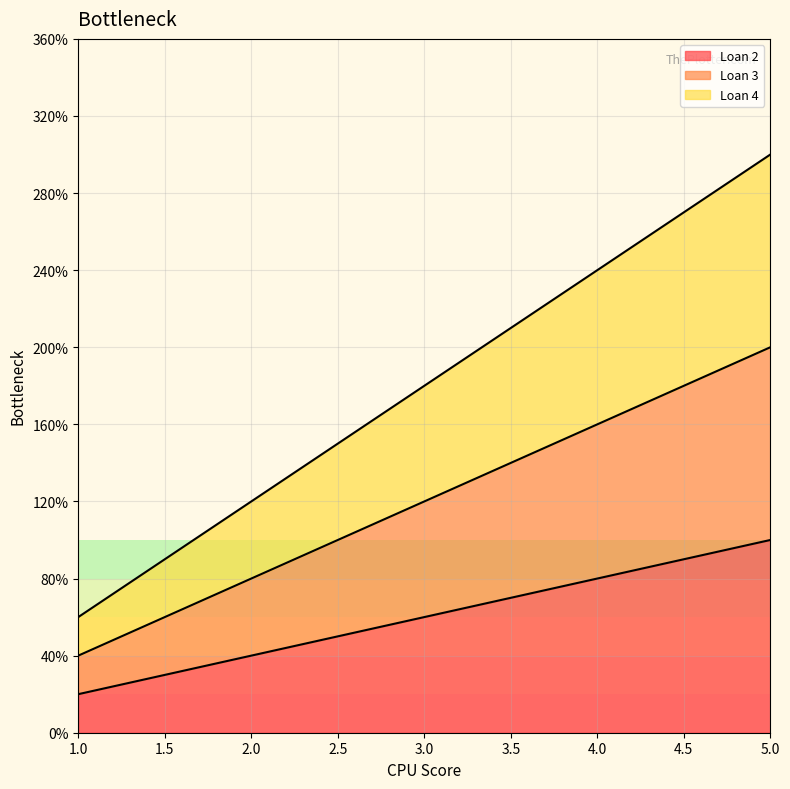

Which series has the largest range (max minus min)?

Loan 4